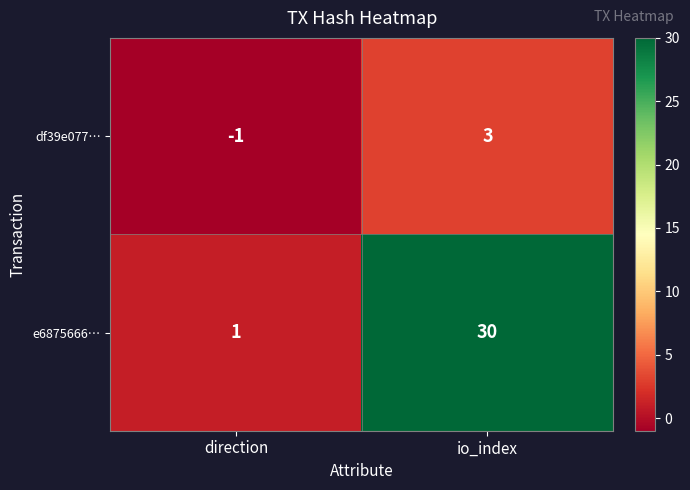

Is it true that e6875666… equals 0 at direction?

False